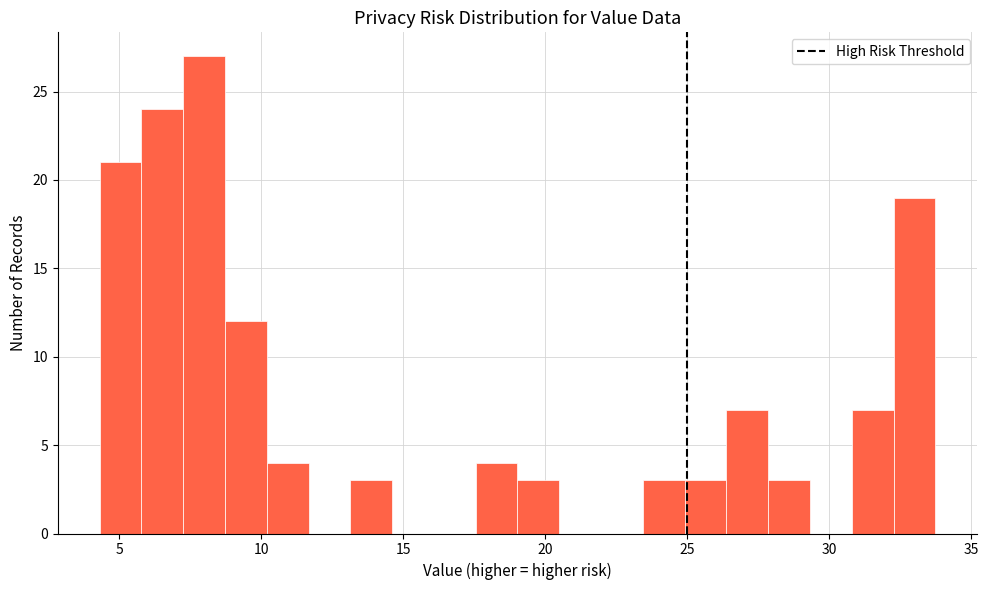

Around what value on the x-axis is the tallest bar? Give the approximate position of its centre, as read against the axis.

8.0